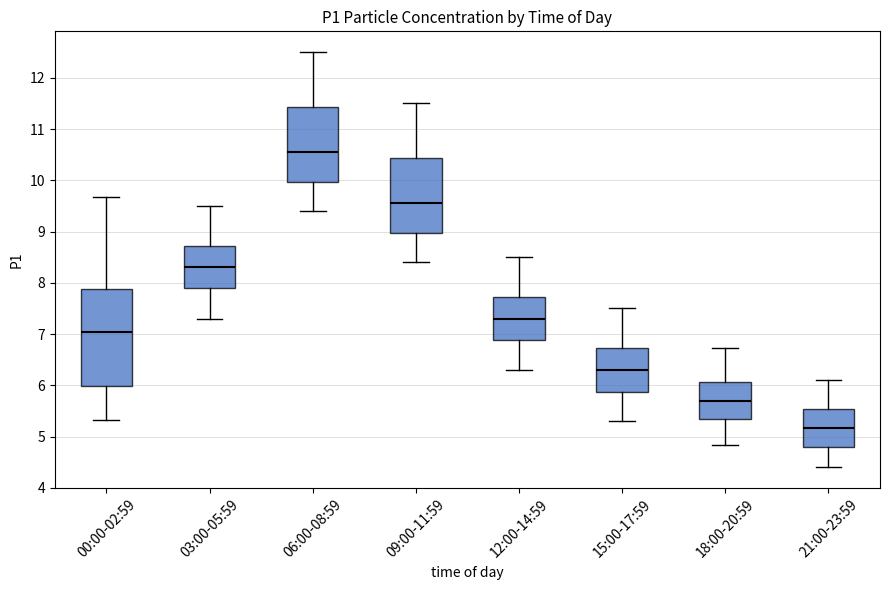

Comparing the boxes themselves (not the whiskers), which one is the tallest?

00:00-02:59